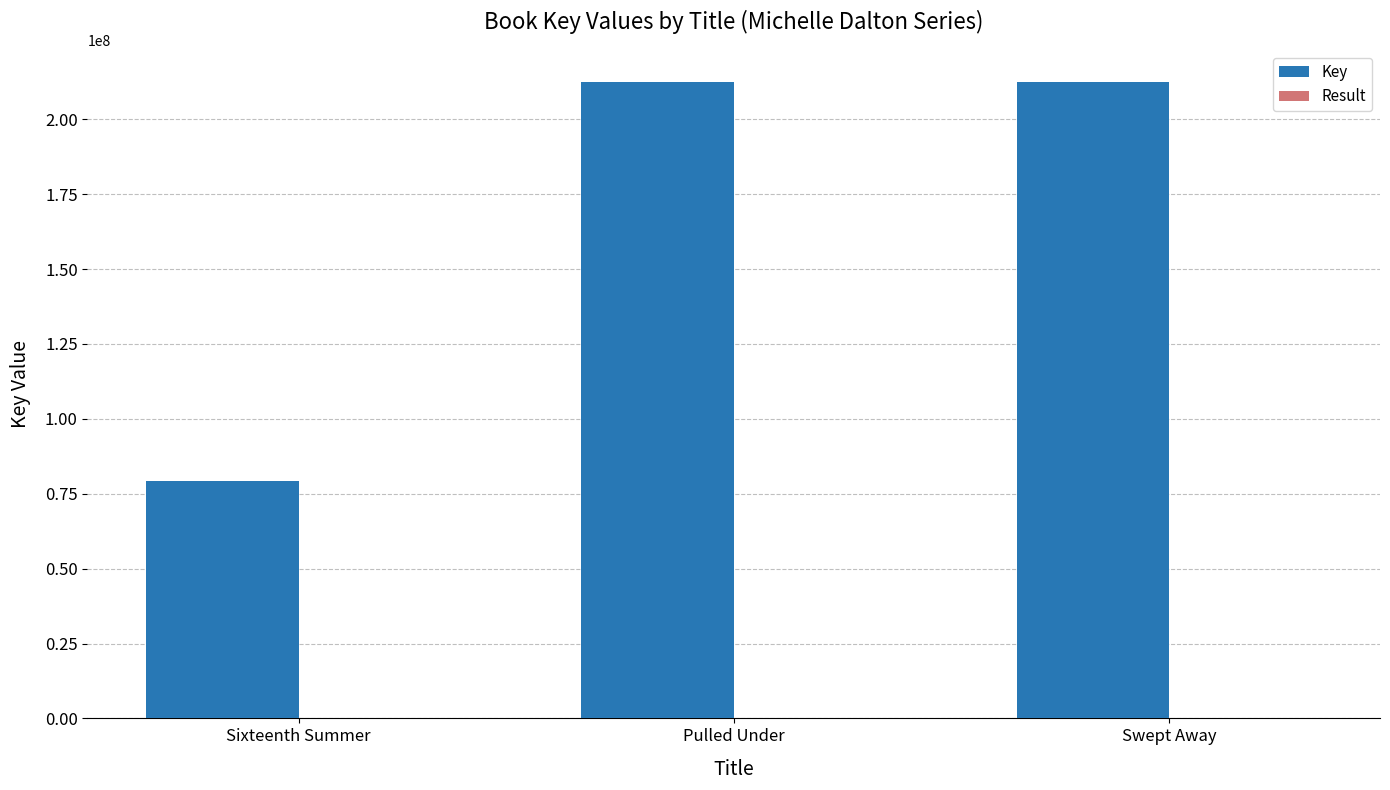

Which series has the largest total across all categories?

Key